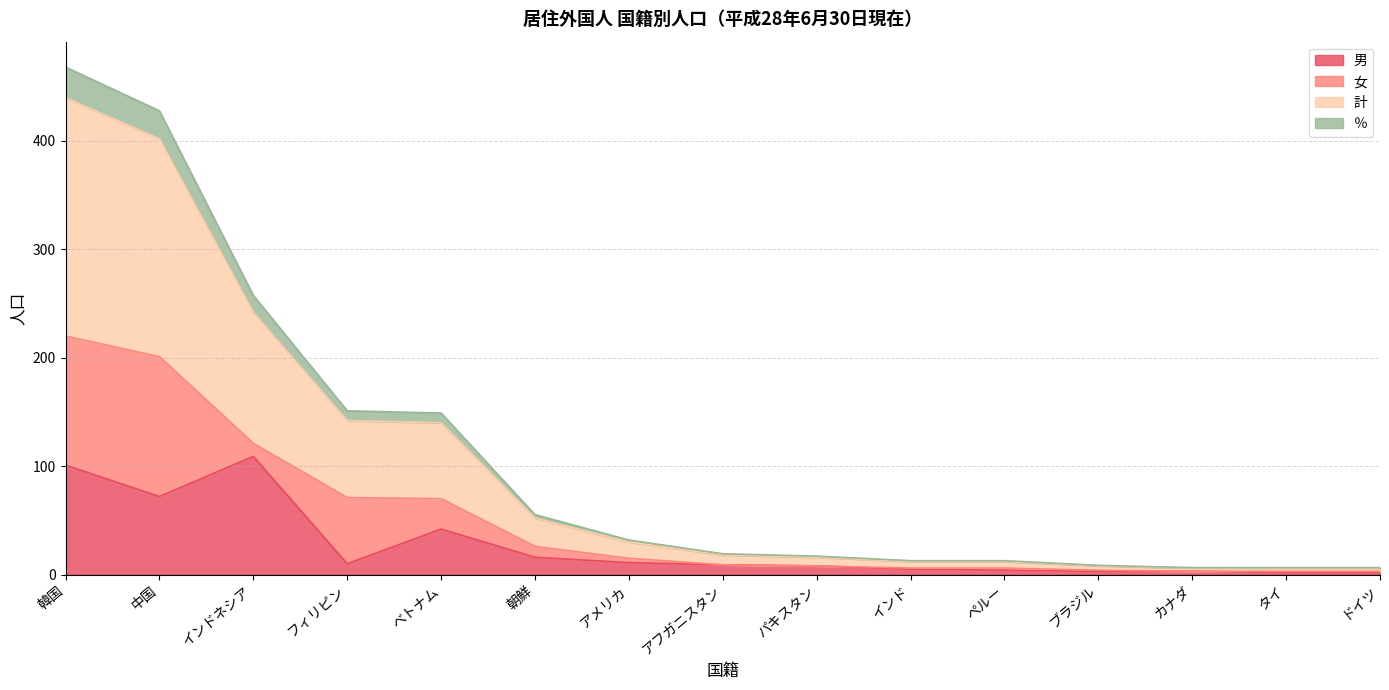

What is the maximum value for 男?

109.0